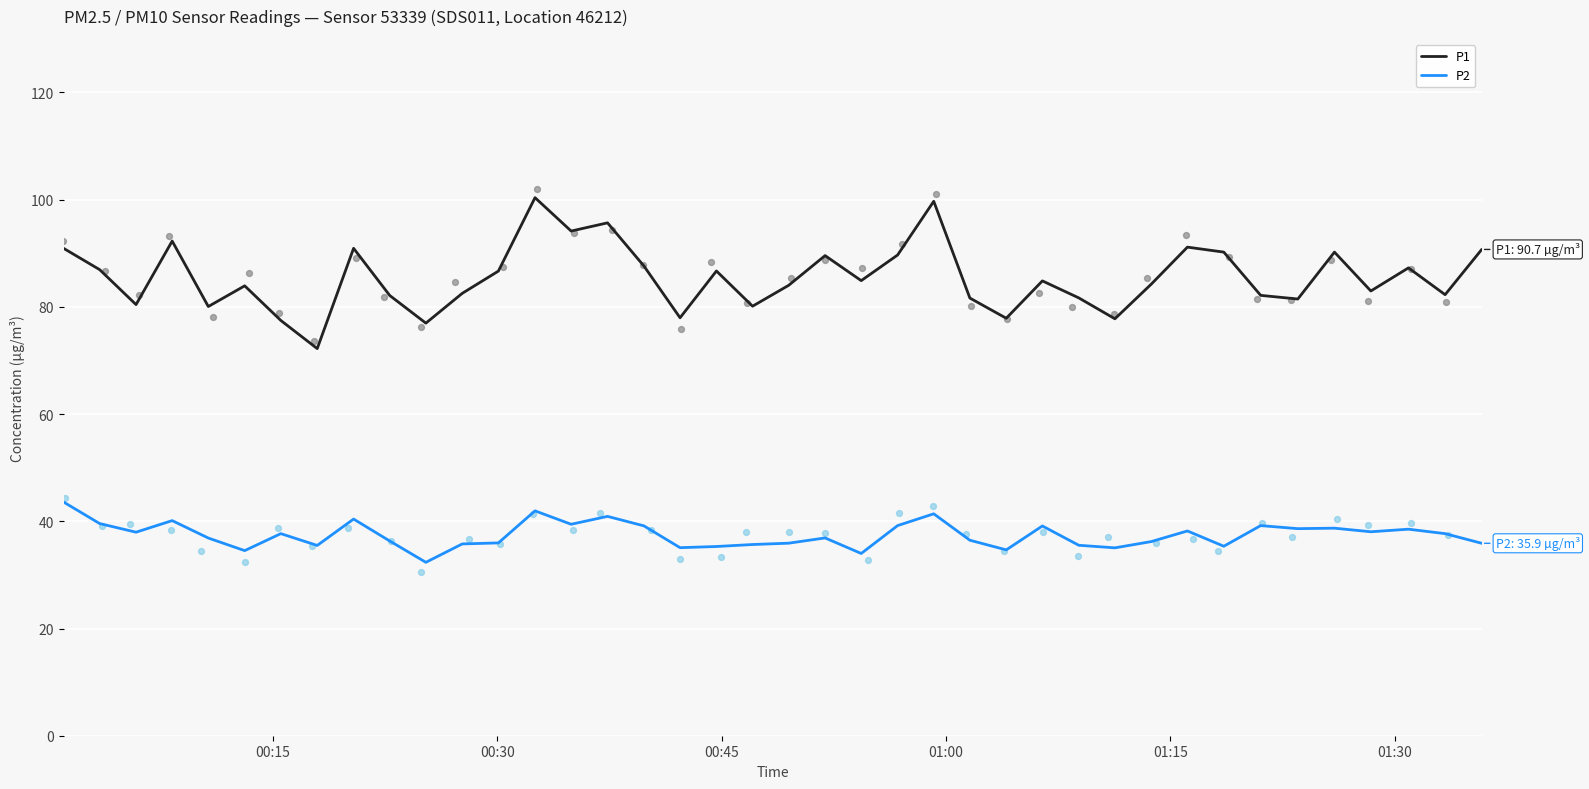

Which series reaches the maximum Y coordinate?

P1